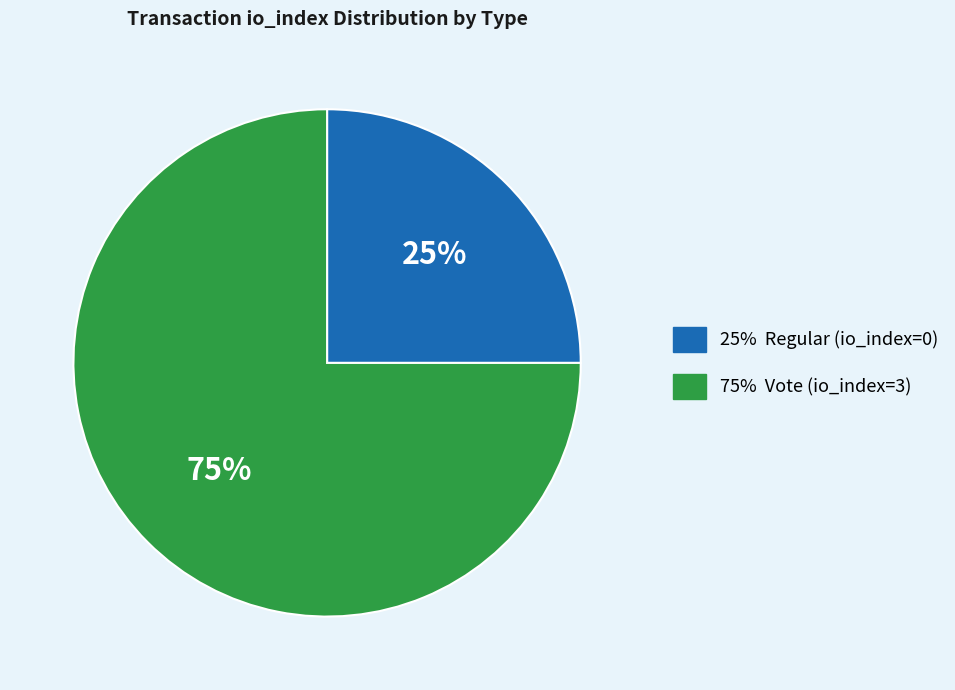

Is there any slice that represents more than half of the pie?

Yes